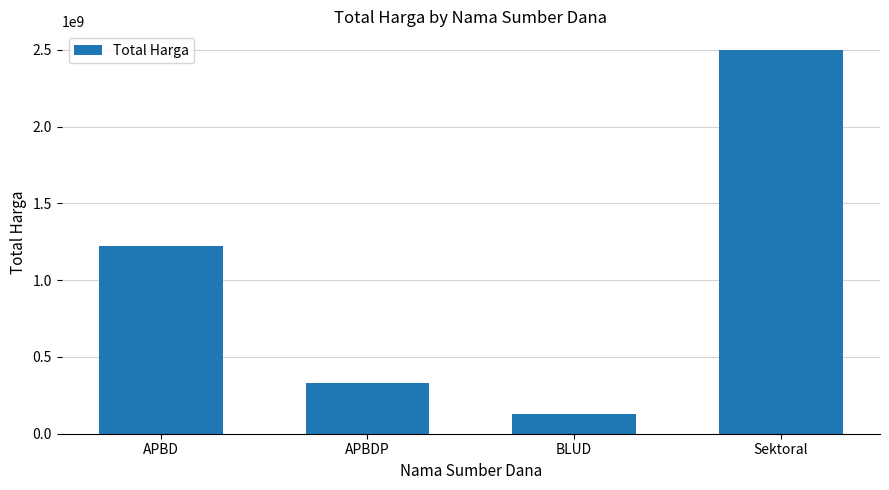

Where is the data nearest to the value 1311997500?

APBD